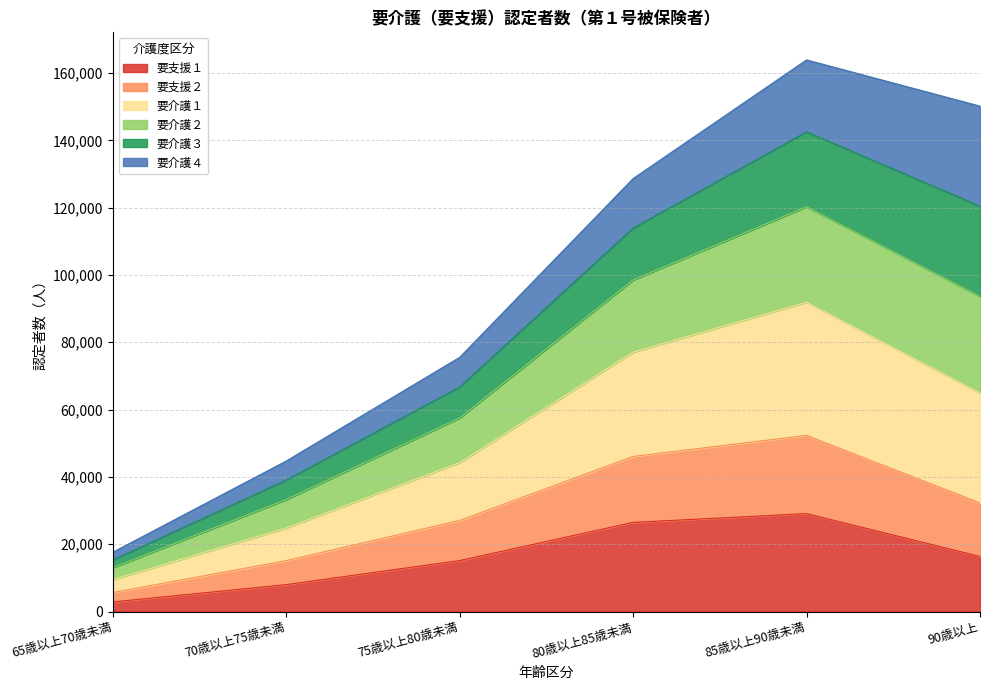

At which label does 要介護２ first exceed 128639?

85歳以上90歳未満